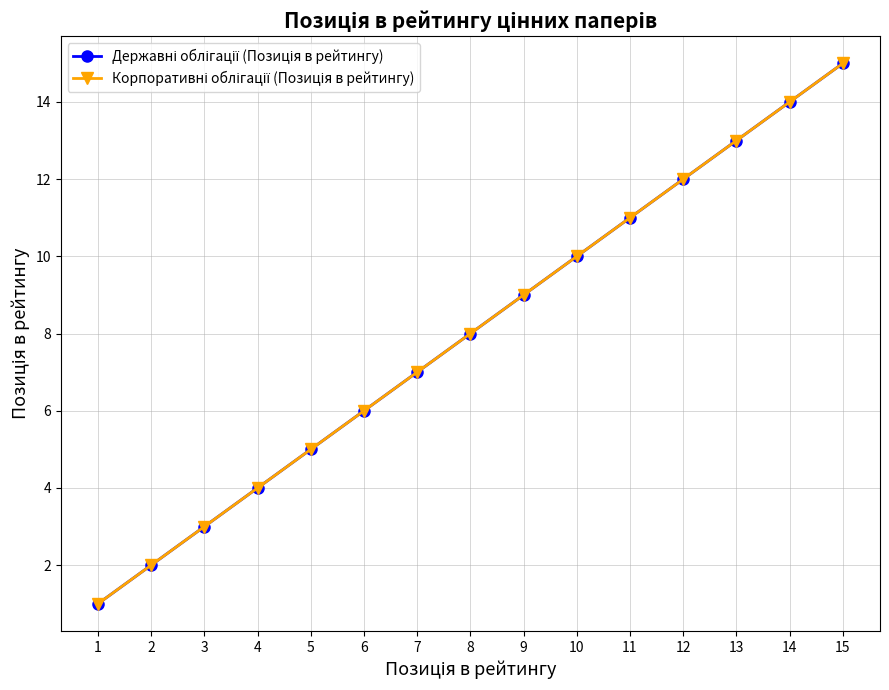

Does the chart have visible grid lines?

Yes